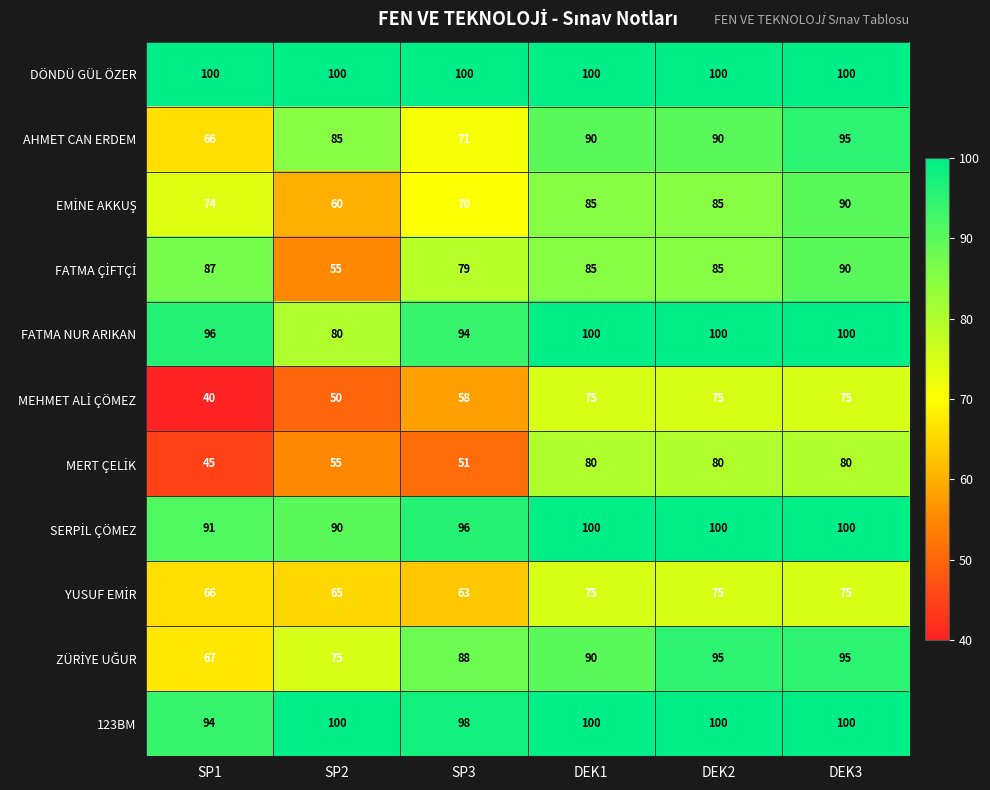

The FATMA NUR ARIKAN series shows 143 at SP1. True or false?

False